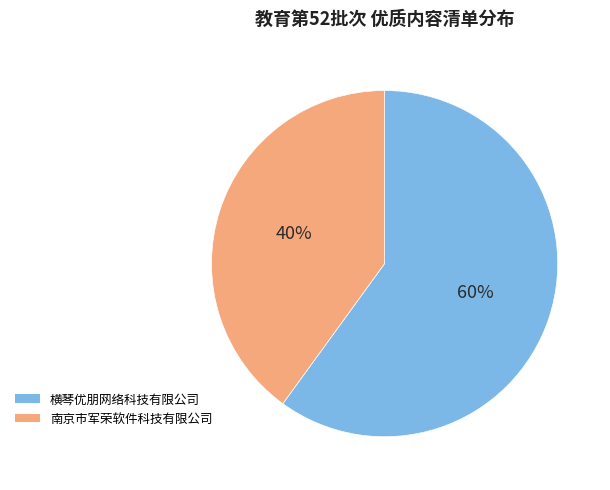

What percentage is the 横琴优朋网络科技有限公司 slice, to the nearest percent?

60%